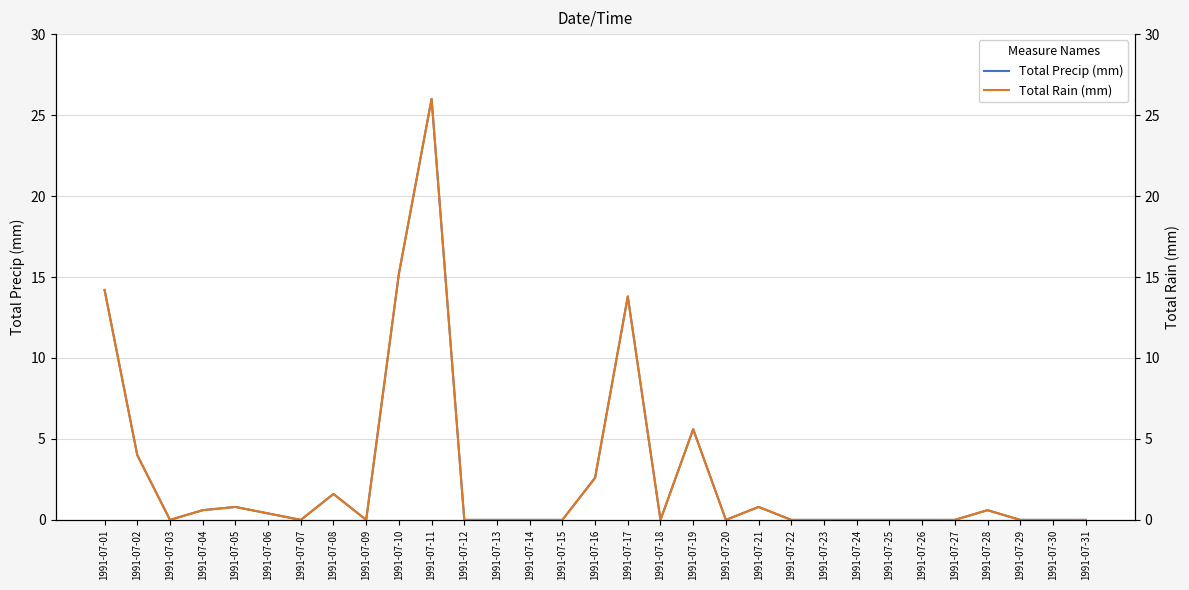

Reading left to right, list all the values displayed in this chart.

Total Precip (mm): 14.2	4.0	0.0	0.6	0.8	0.4	0.0	1.6	0.0	15.2	26.0	0.0	0.0	0.0	0.0	2.6	13.8	0.0	5.6	0.0	0.8	0.0	0.0	0.0	0.0	0.0	0.0	0.6	0.0	0.0	0.0
Total Rain (mm): 14.2	4.0	0.0	0.6	0.8	0.4	0.0	1.6	0.0	15.2	26.0	0.0	0.0	0.0	0.0	2.6	13.8	0.0	5.6	0.0	0.8	0.0	0.0	0.0	0.0	0.0	0.0	0.6	0.0	0.0	0.0